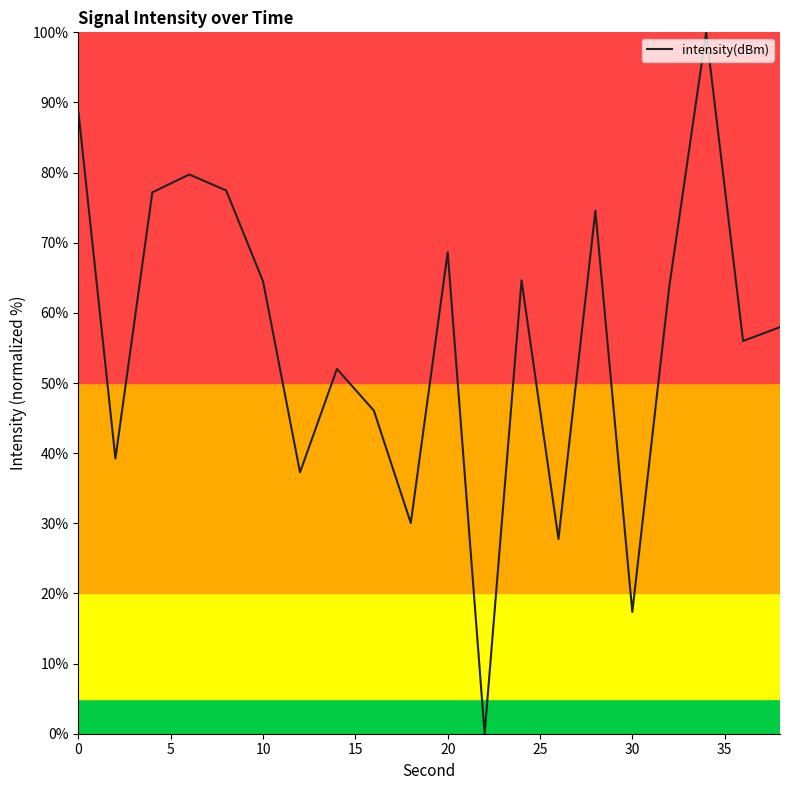

What is the maximum value shown in the chart?

100.0